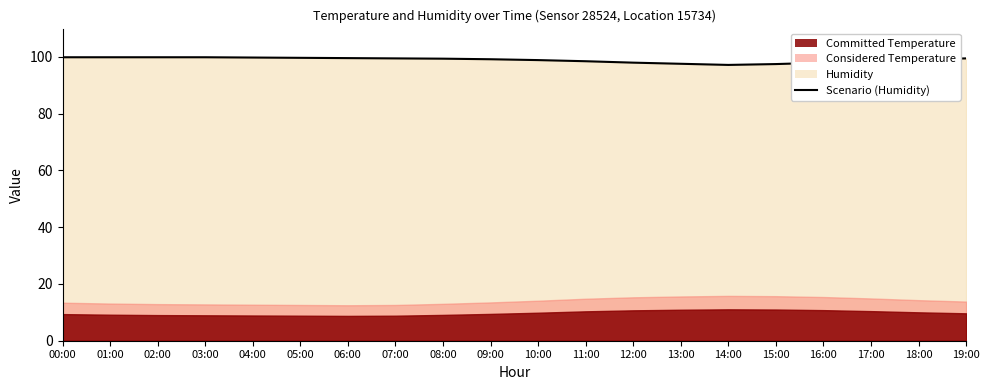

Count the number of categories in the chart.

20